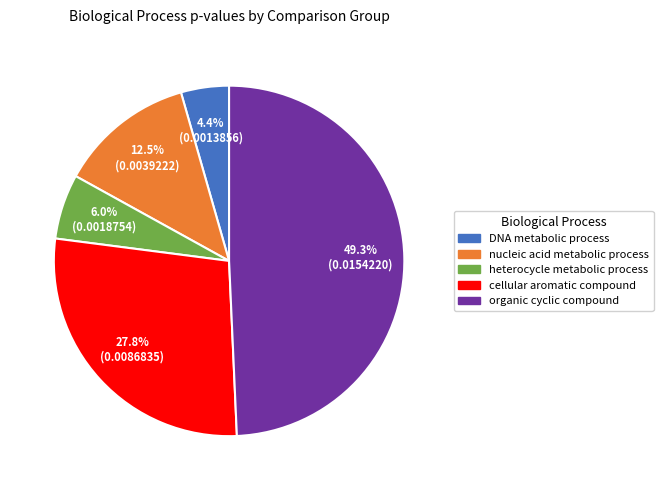

Is there a majority slice in this chart?

No